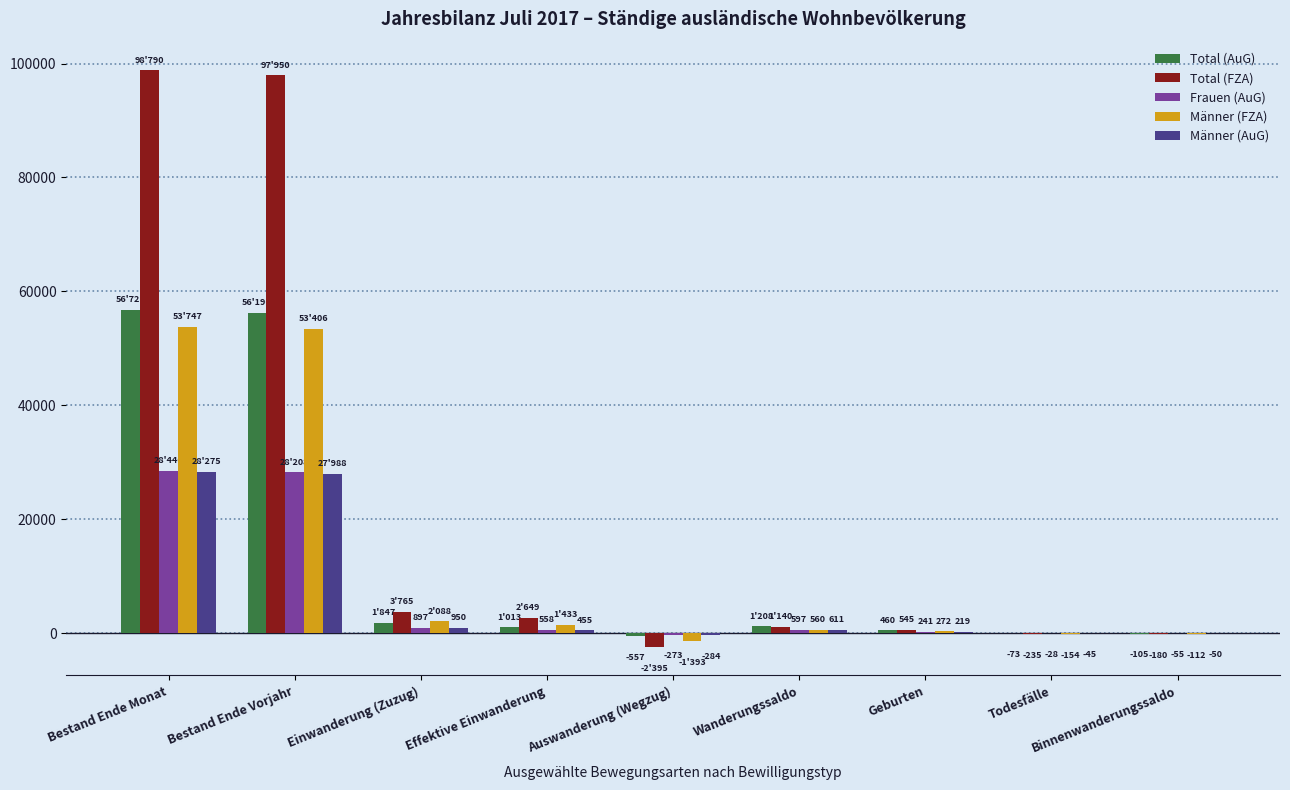

Are the bars horizontal?

No